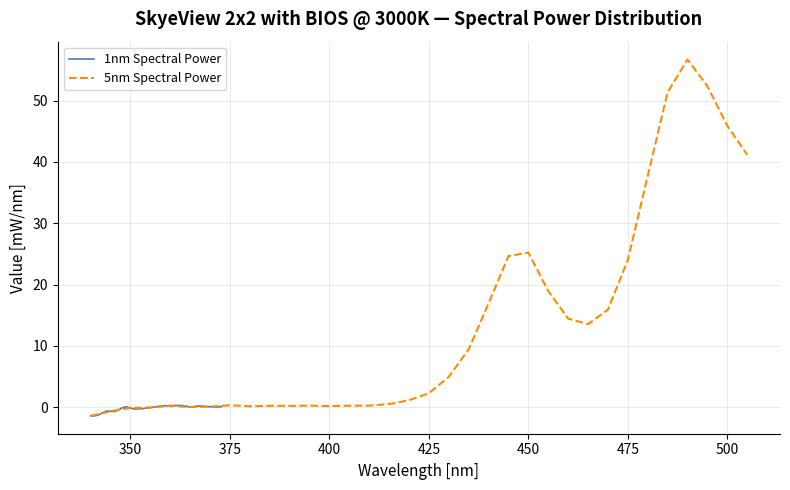

What is the highest value of the 5nm Spectral Power series?

56.7